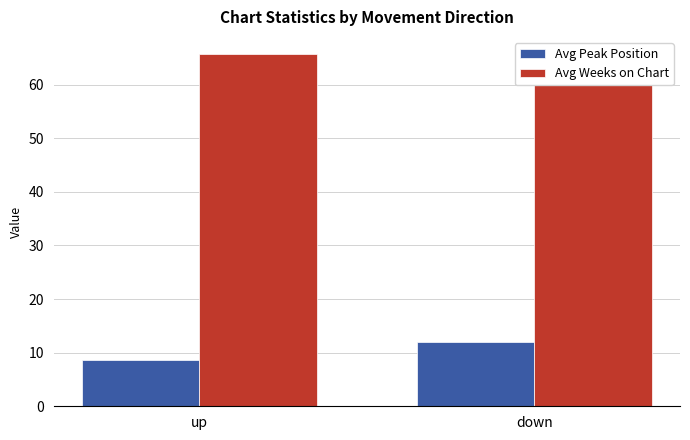

What is the average value of the Avg Weeks on Chart series?

64.5